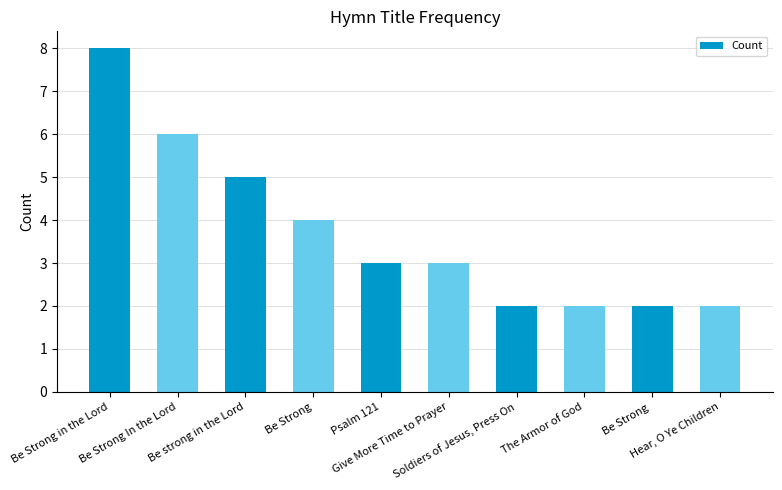

What is the difference between the maximum and minimum values?

6